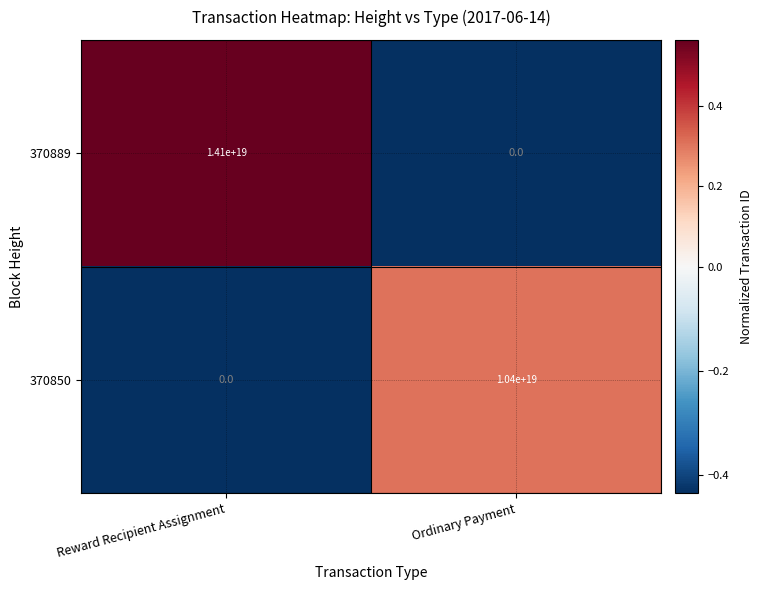

Which series has the largest range (max minus min)?

370889